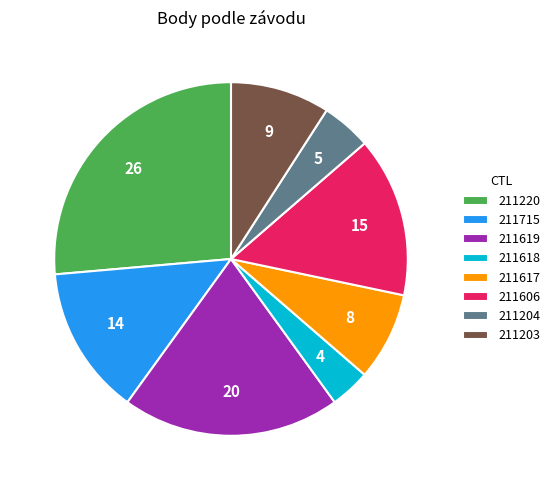

Is it true that 211617 is 1% of the pie?

False